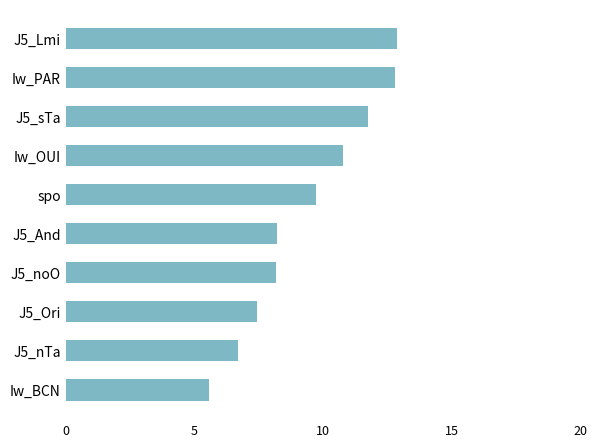

Read the value at Iw_OUI.

10.8